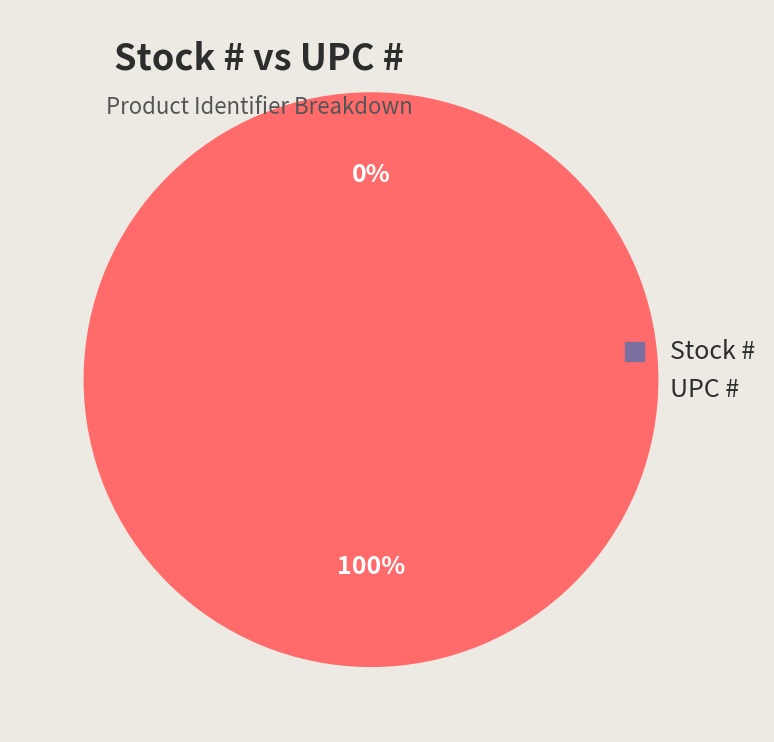

Which category has the biggest portion of the pie?

UPC #